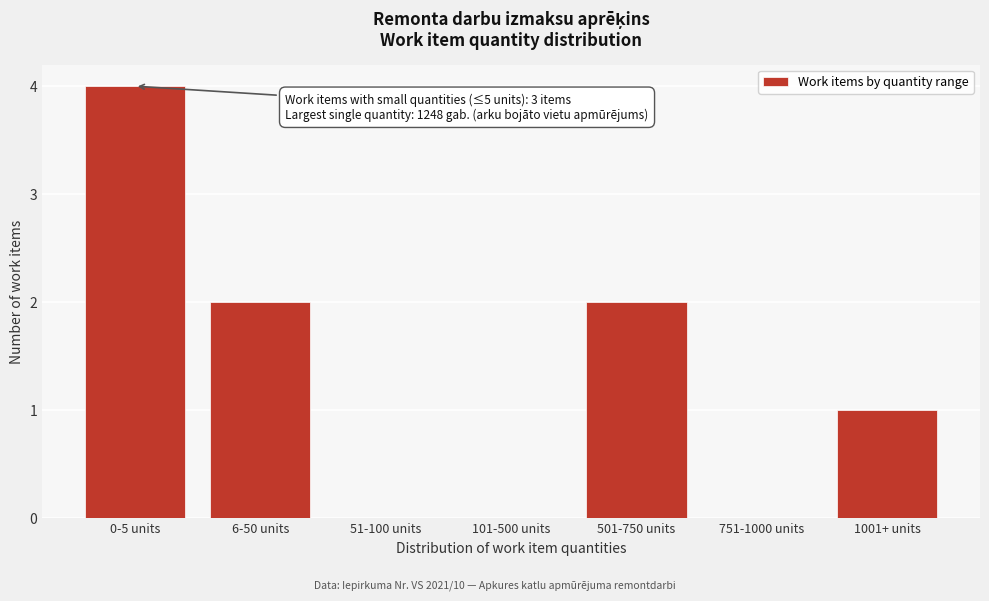

Reading left to right, transcribe all the data shown in this chart.

0-5 units=4	6-50 units=2	51-100 units=0	101-500 units=0	501-750 units=2	751-1000 units=0	1001+ units=1